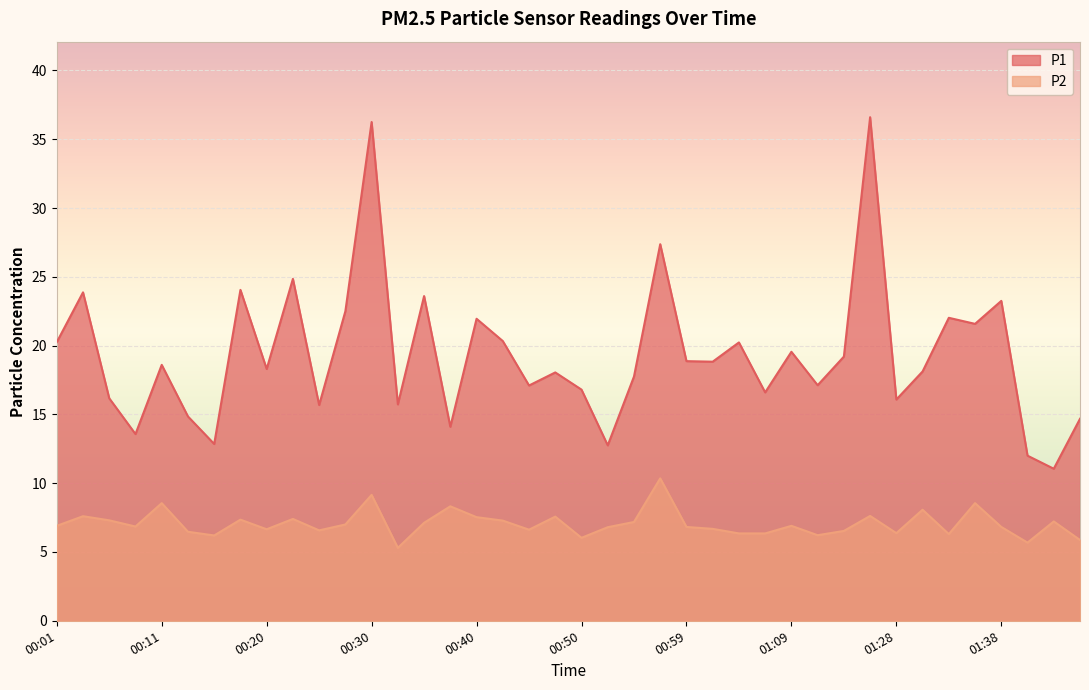

True or false: P1 and P2 intersect in this chart.

False